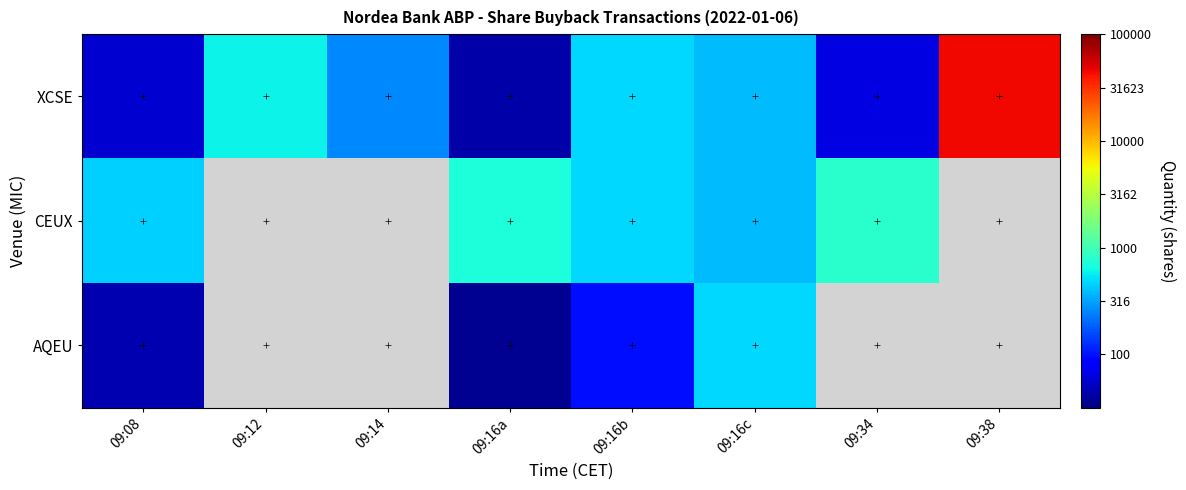

Count the number of categories in the chart.

8